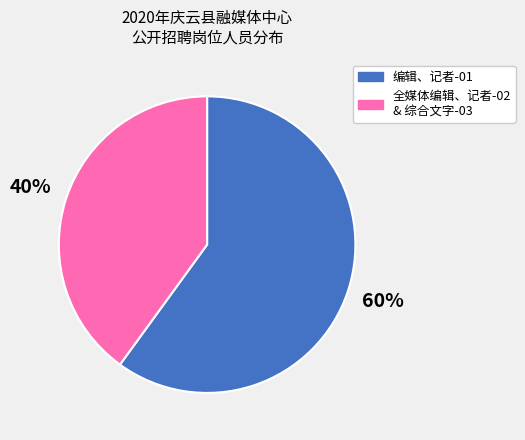

To the nearest percent, what is the difference between the largest and smallest slice percentages?

20%